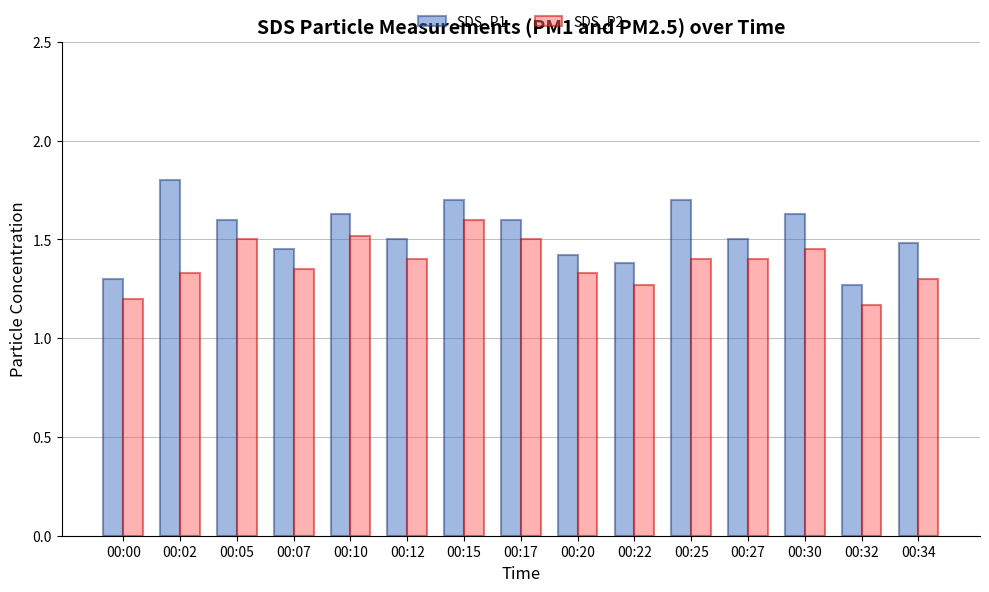

Which series has the widest spread of values?

SDS_P1